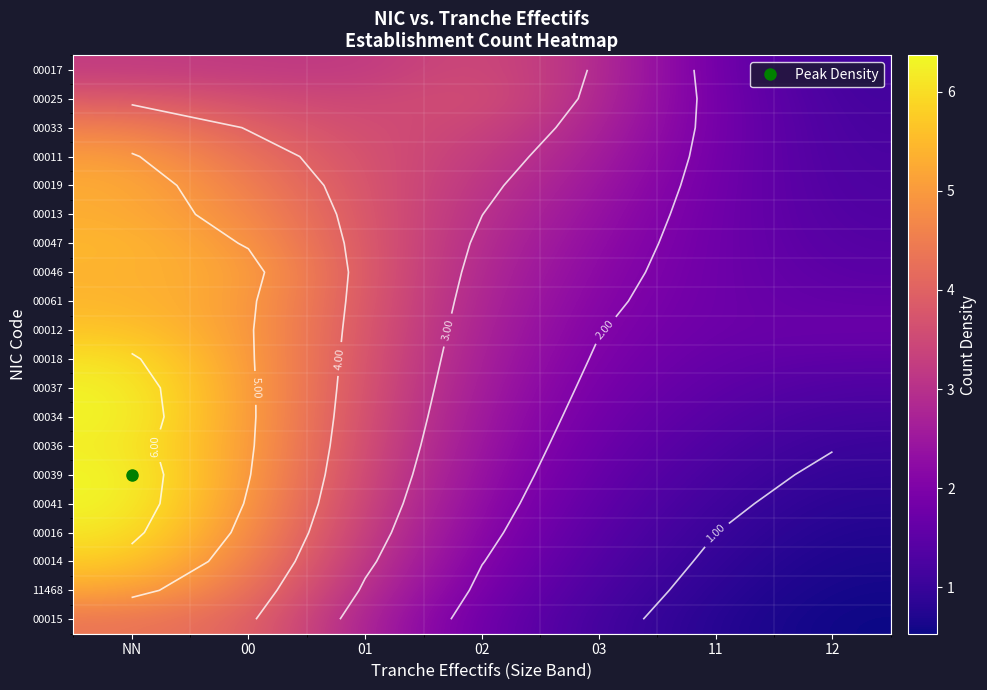

Read the 00041 value at 00.

4.9